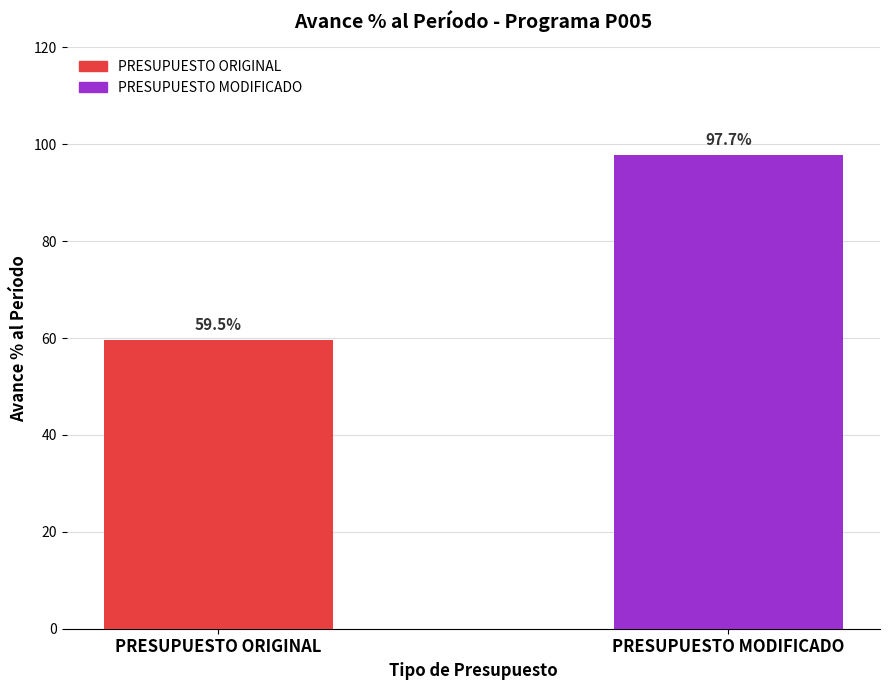

What position from the right is PRESUPUESTO ORIGINAL?

2